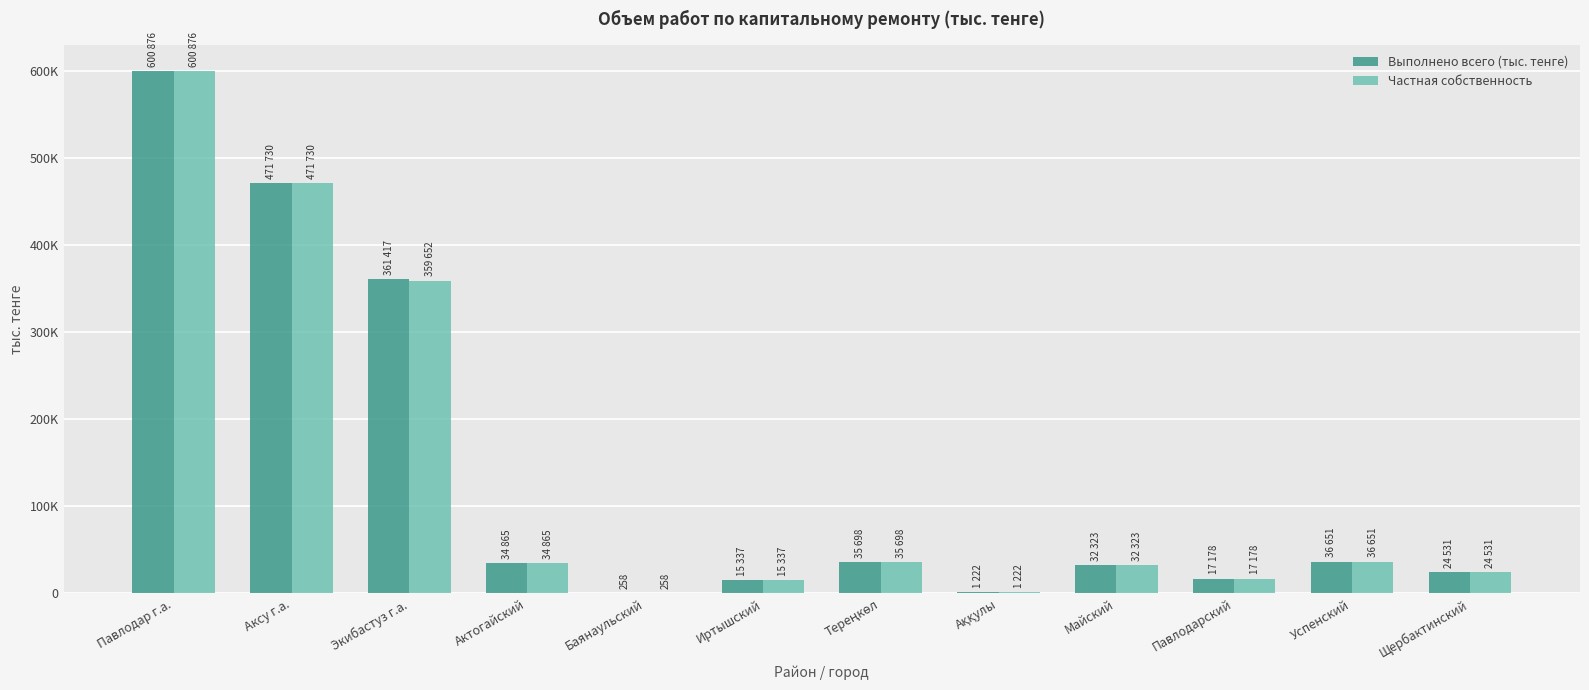

What are all the series names shown in the legend?

Выполнено всего (тыс. тенге), Частная собственность